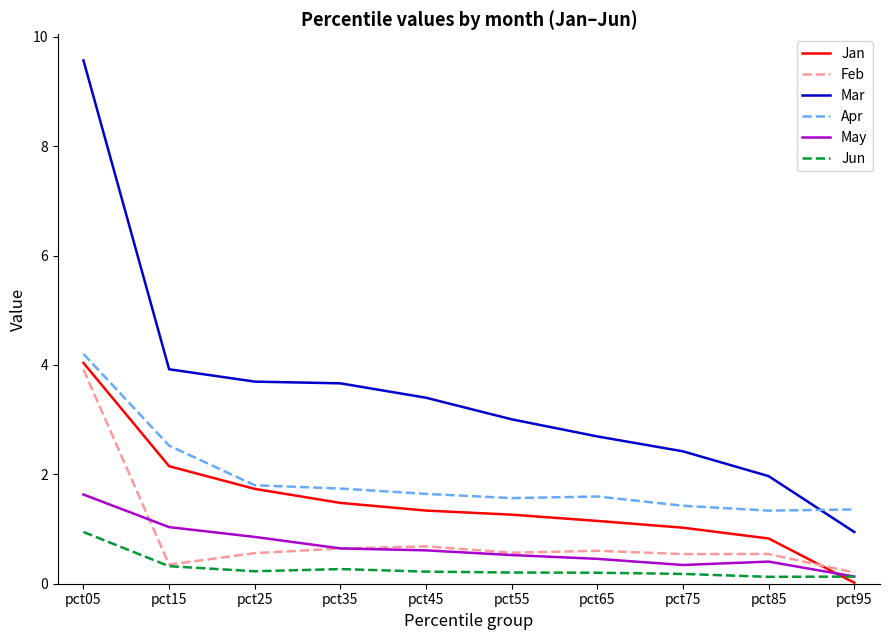

What value does the Feb series have at pct45?

0.7